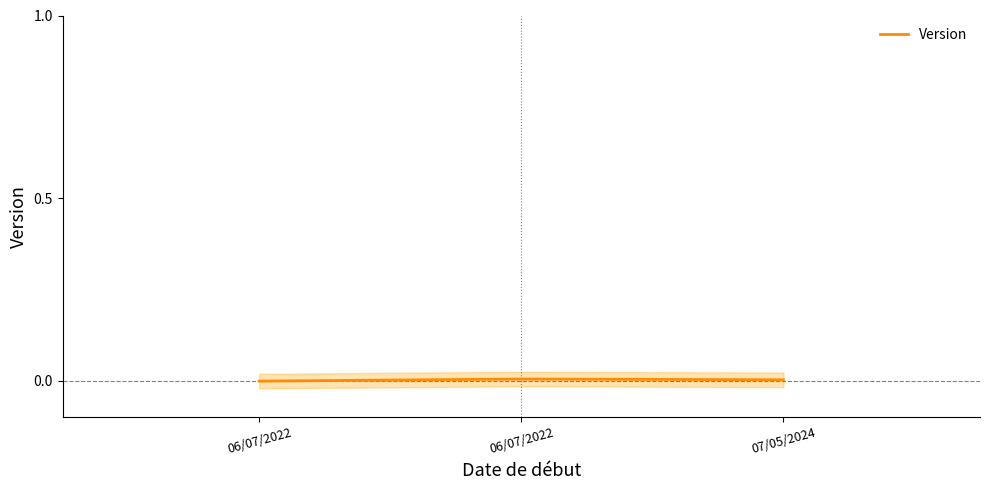

Reading left to right, extract all data points from this chart.

06/07/2022=-0.0	06/07/2022=0.0	07/05/2024=0.0